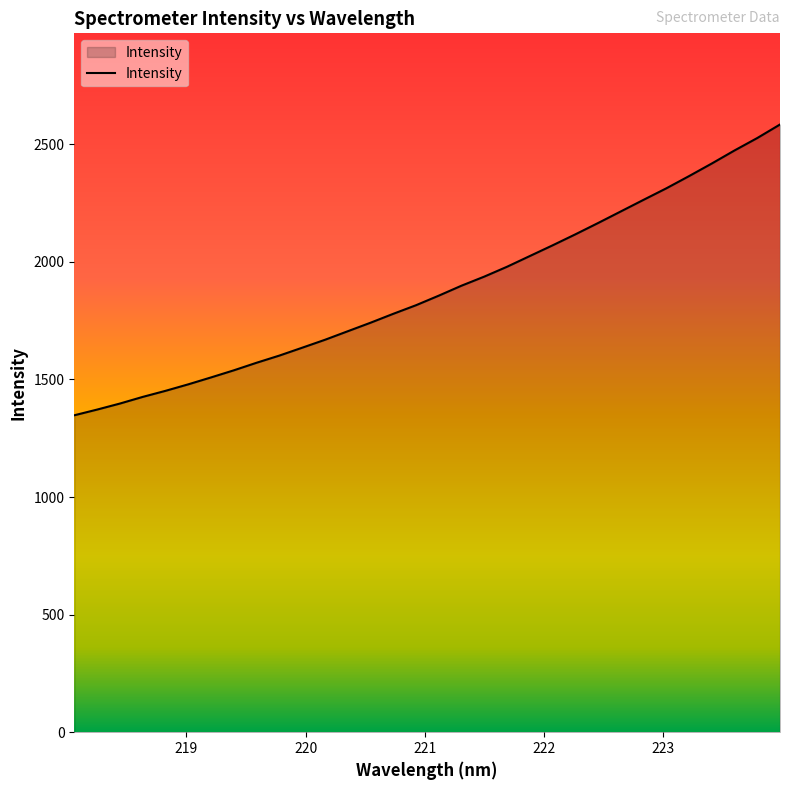

What is the smallest value displayed?

1347.7